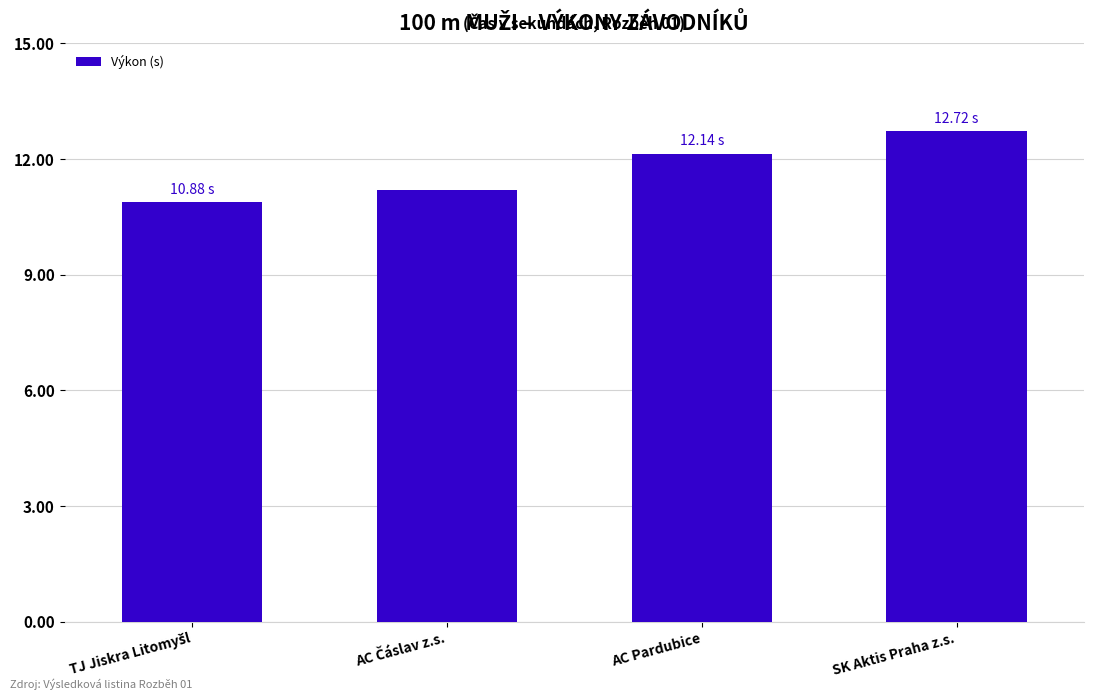

Approximately how many times larger is the value at SK Aktis Praha z.s. compared to AC Pardubice?

1.0